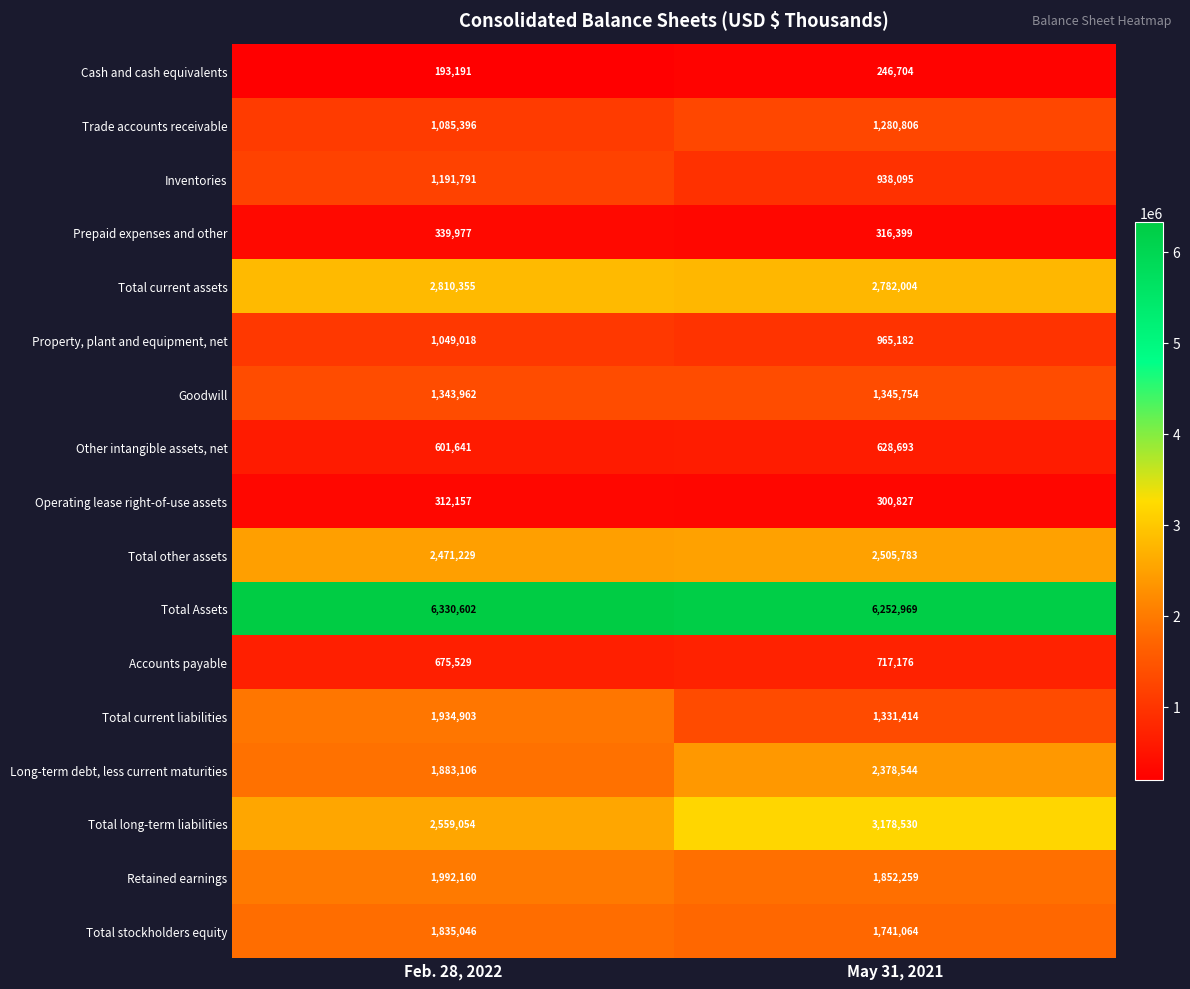

Which series changed the most between Feb. 28, 2022 and May 31, 2021?

Total long-term liabilities